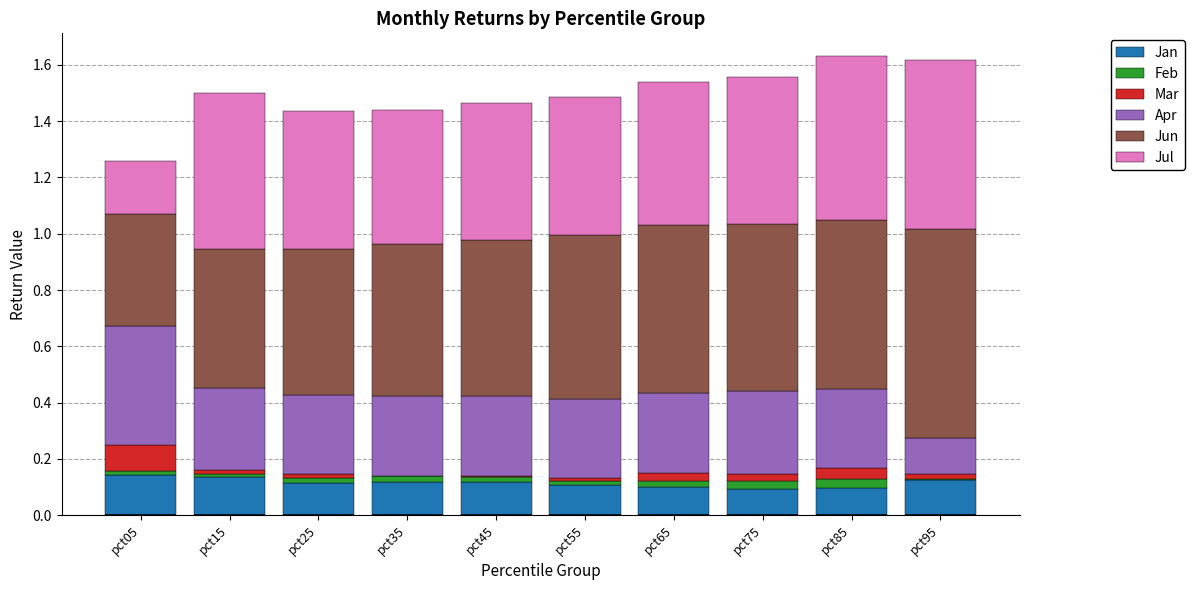

Does the chart contain stacked bars?

Yes